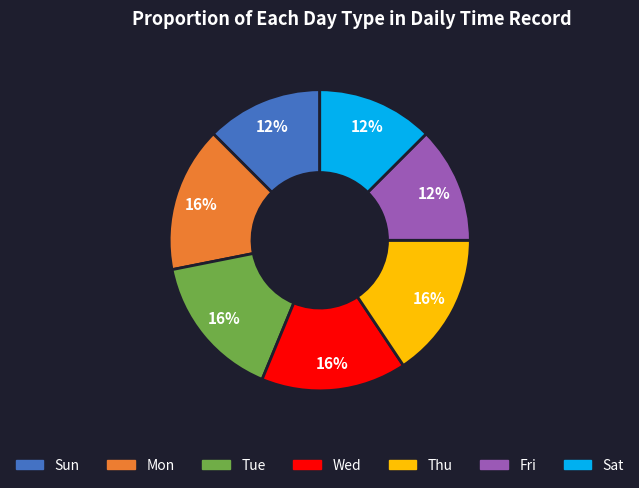

To the nearest percent, what is the combined percentage of Thu and Fri?

28%